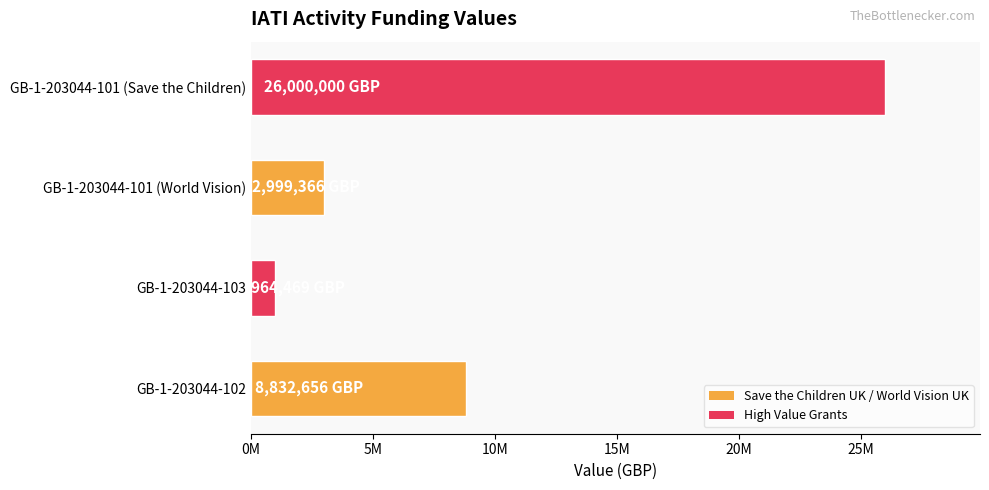

Are the bars horizontal?

Yes